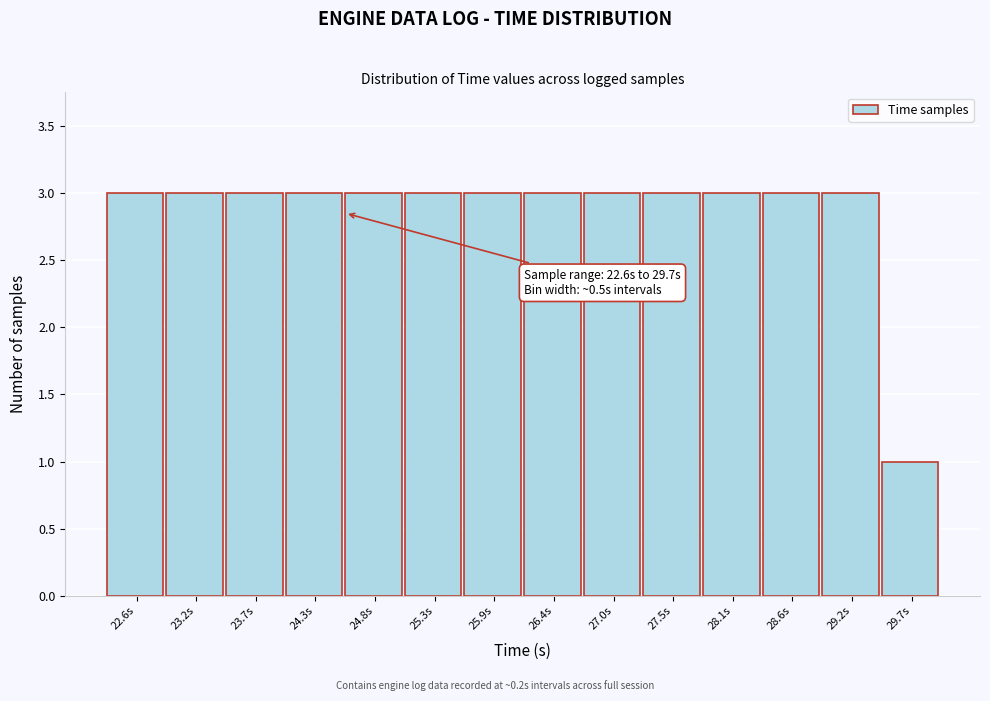

Reading left to right, list all the values displayed in this chart.

3	3	3	3	3	3	3	3	3	3	3	3	3	1